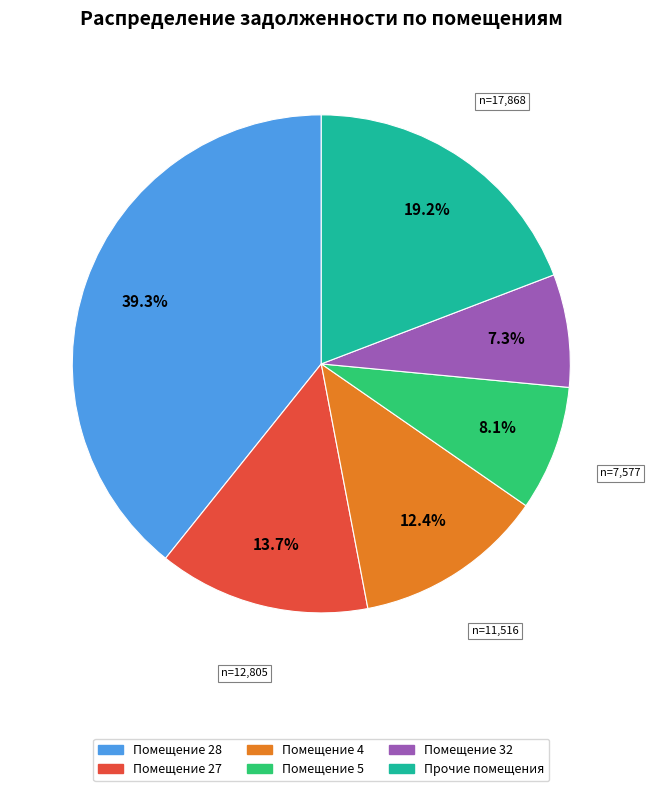

Does any single category account for the majority?

No